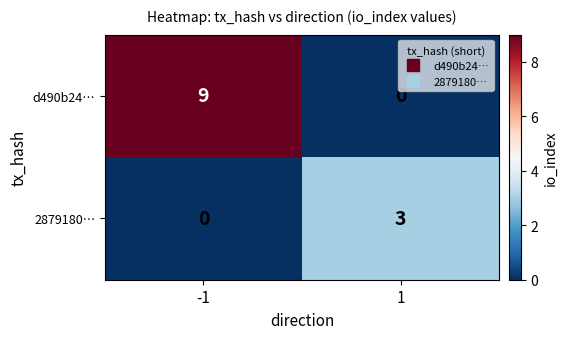

What is the sum of the 2879180… values at 1 and -1?

3